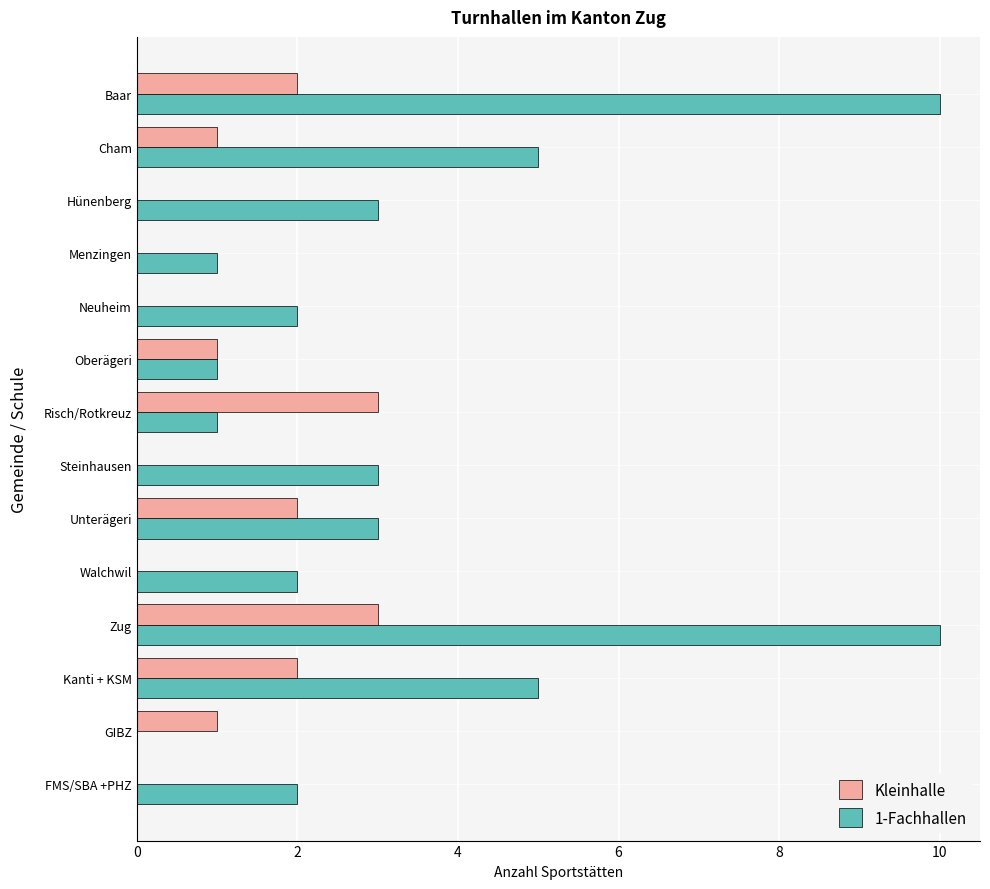

True or false: Kleinhalle has a value of 1 at GIBZ.

True